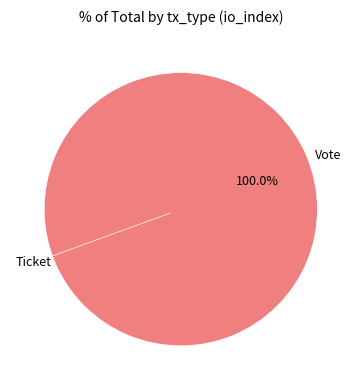

Is Ticket the majority of the pie?

No